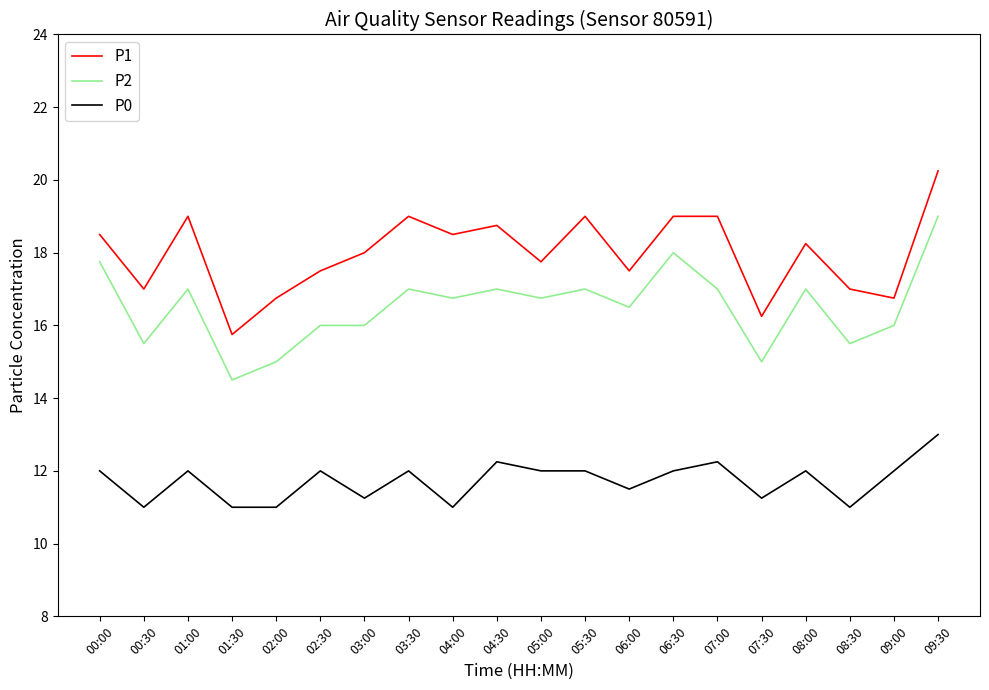

True or false: P0 and P1 cross at least once.

False